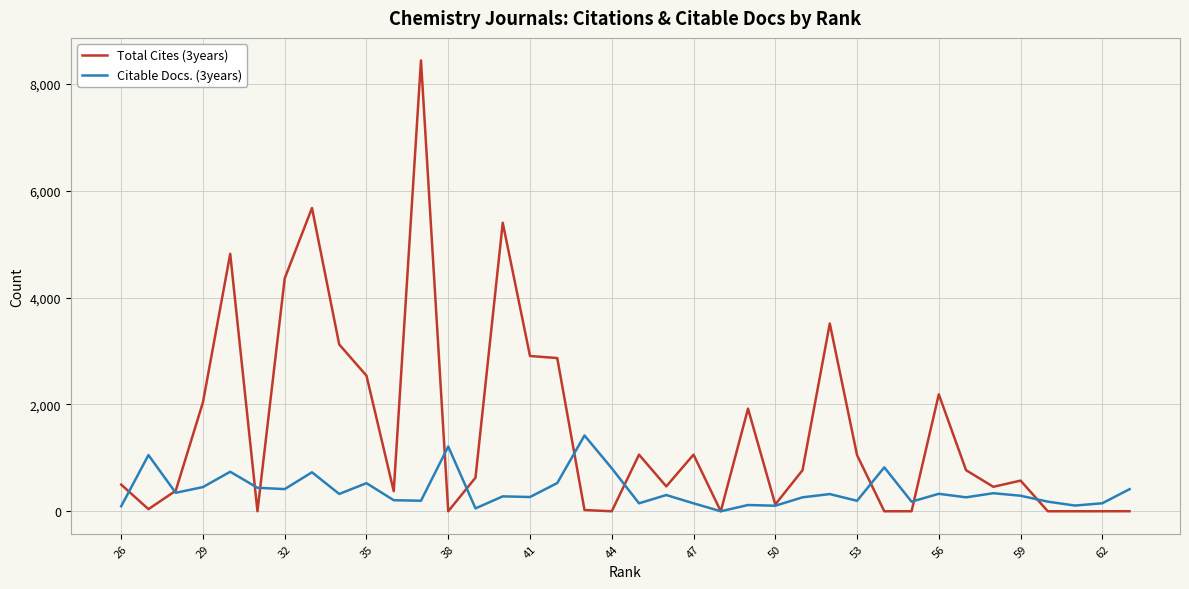

Which series has the widest spread of values?

Total Cites (3years)